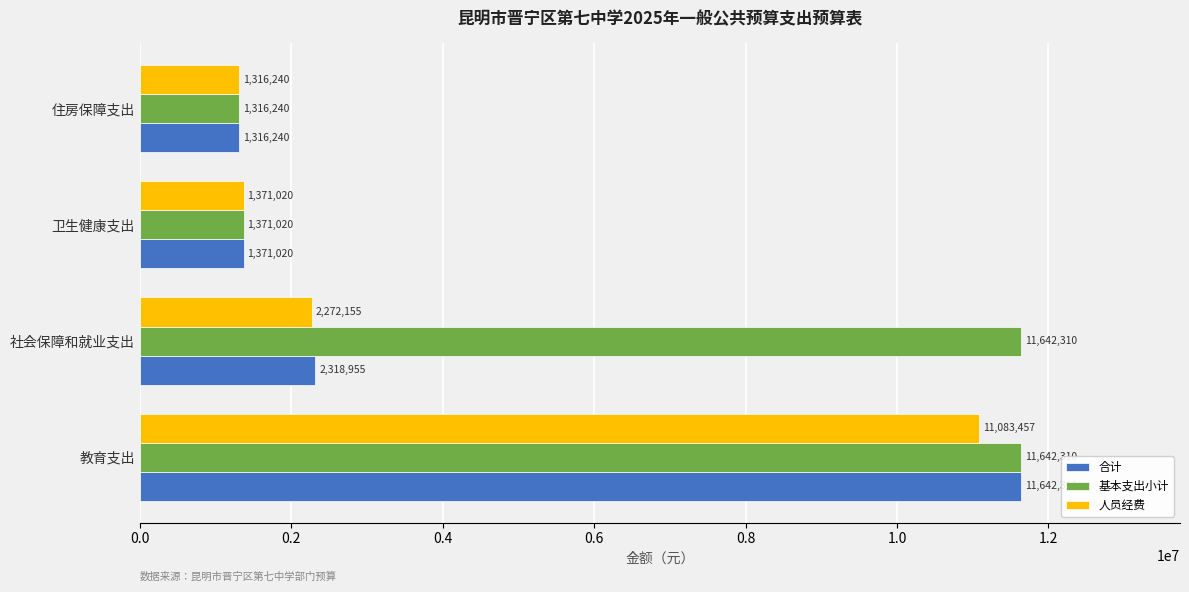

At which category does the chart reach its minimum across all series?

住房保障支出